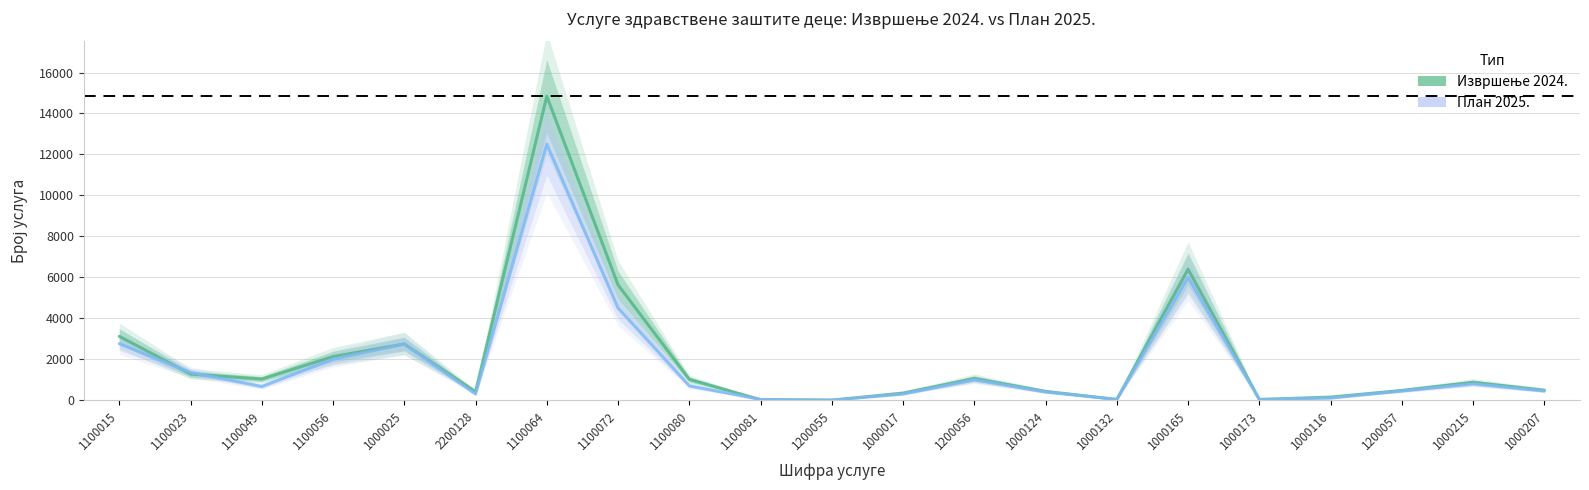

Reading left to right, transcribe all the data shown in this chart.

Извршење 2024.: 3118	1277	1032	2128	2743	415	14844	5631	1016	26	1	348	1059	430	36	6394	33	151	475	872	487
План 2025.: 2760	1356	669	2000	2743	300	12500	4500	700	33	1	300	1000	400	35	6000	35	100	450	800	450